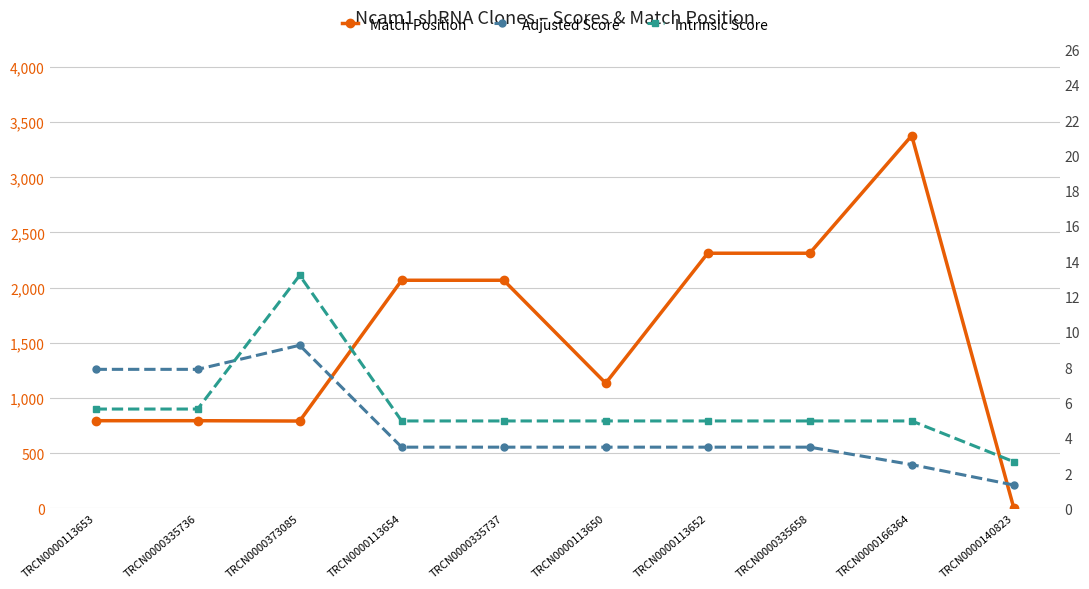

Where is the first local maximum for Intrinsic Score?

TRCN0000373085